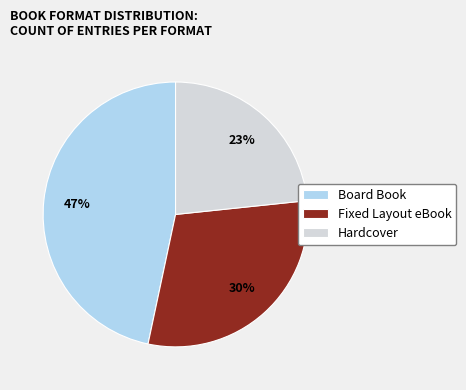

How many segments does this pie chart have?

3